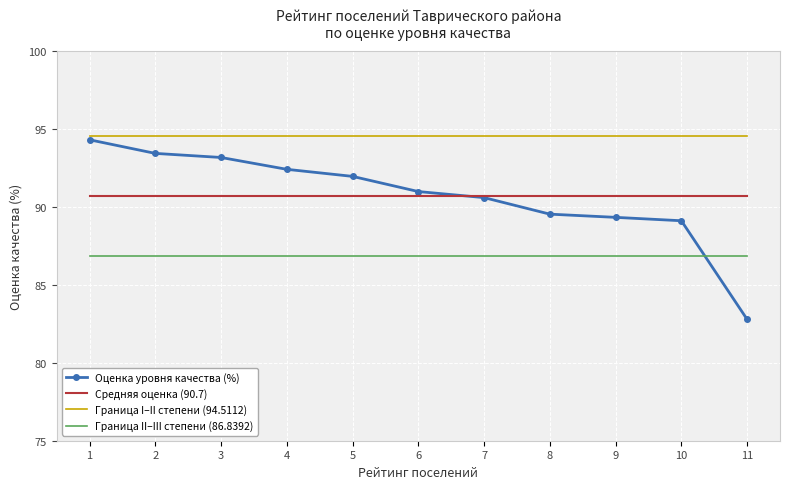

The value of Оценка уровня качества (%) at 10 is 89.1. True or false?

True